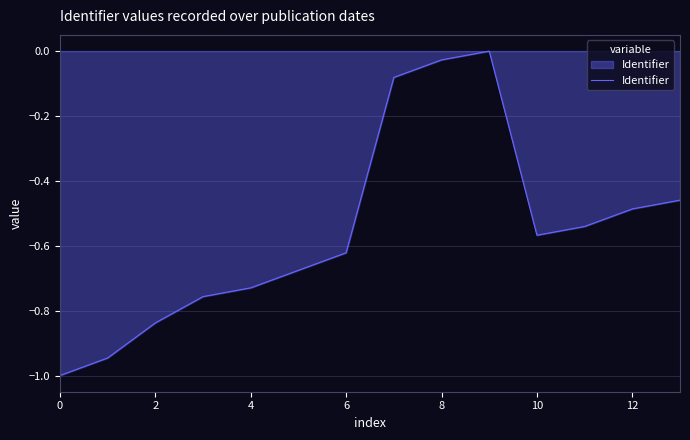

What is the smallest value displayed?

-1.0